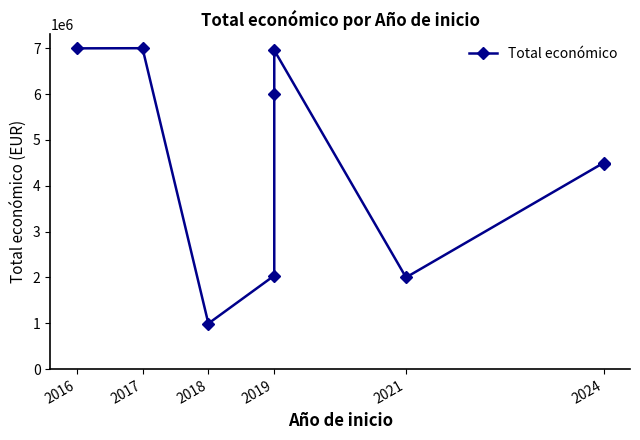

The value at 2016 is 6996922. True or false?

True